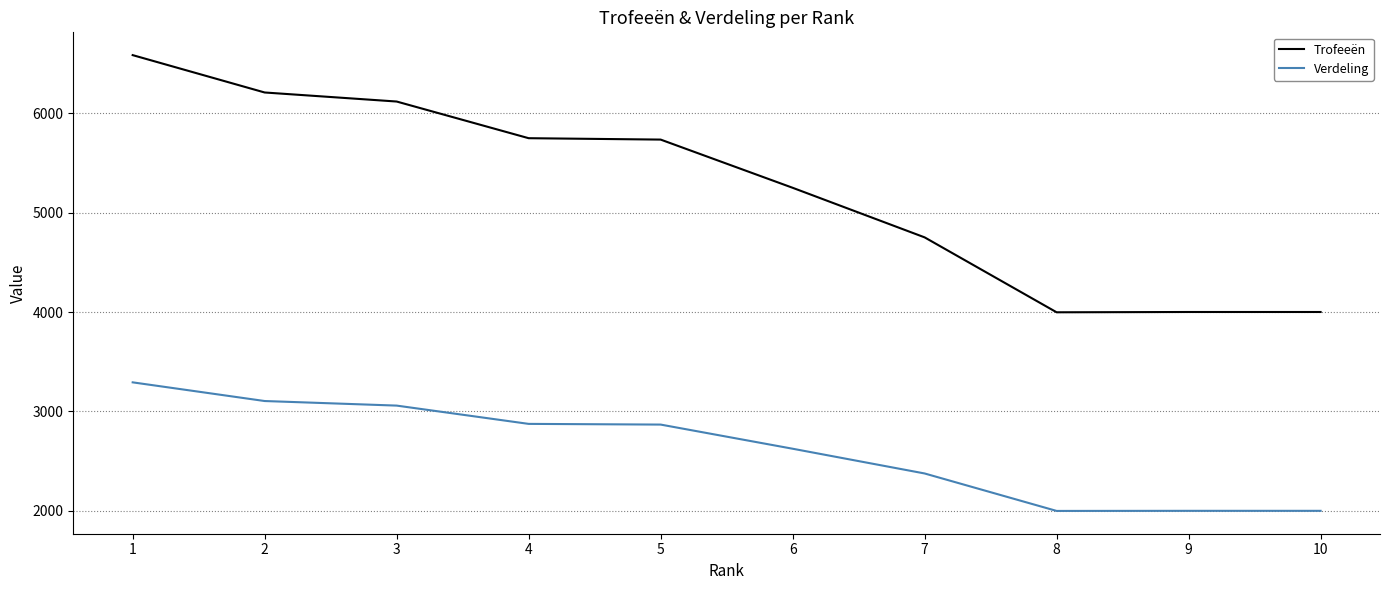

What is the difference between the maximum and second lowest values in the Verdeling series?

1293